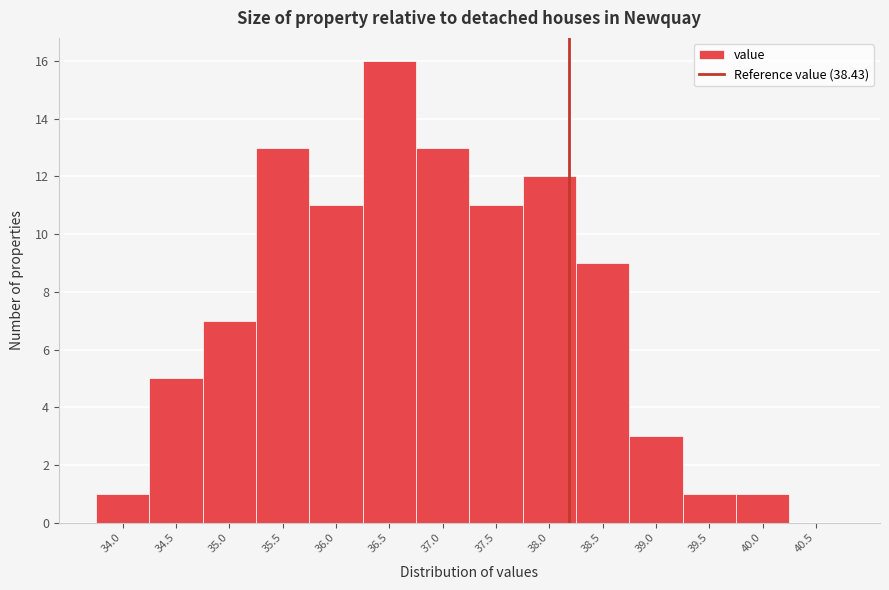

Reading left to right, what are all the values shown in this chart?

34.0=1	34.5=5	35.0=7	35.5=13	36.0=11	36.5=16	37.0=13	37.5=11	38.0=12	38.5=9	39.0=3	39.5=1	40.0=1	40.5=0